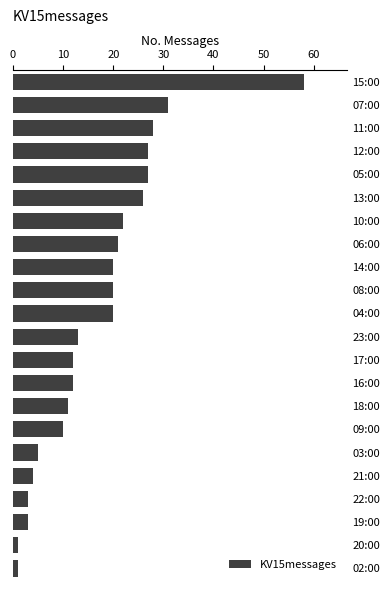

What is the greatest value displayed?

58